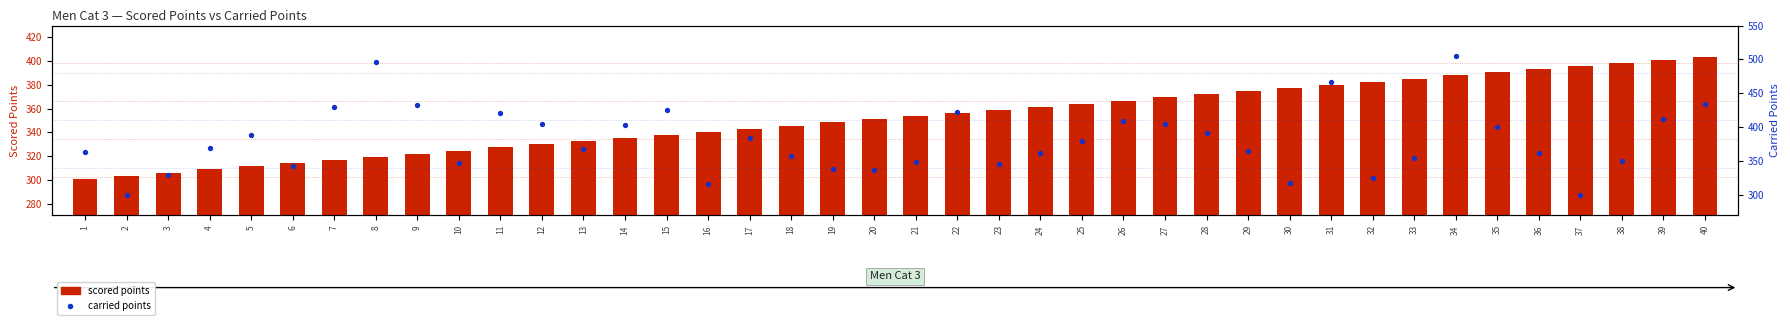

What is the total value across all series at 28?

764.3